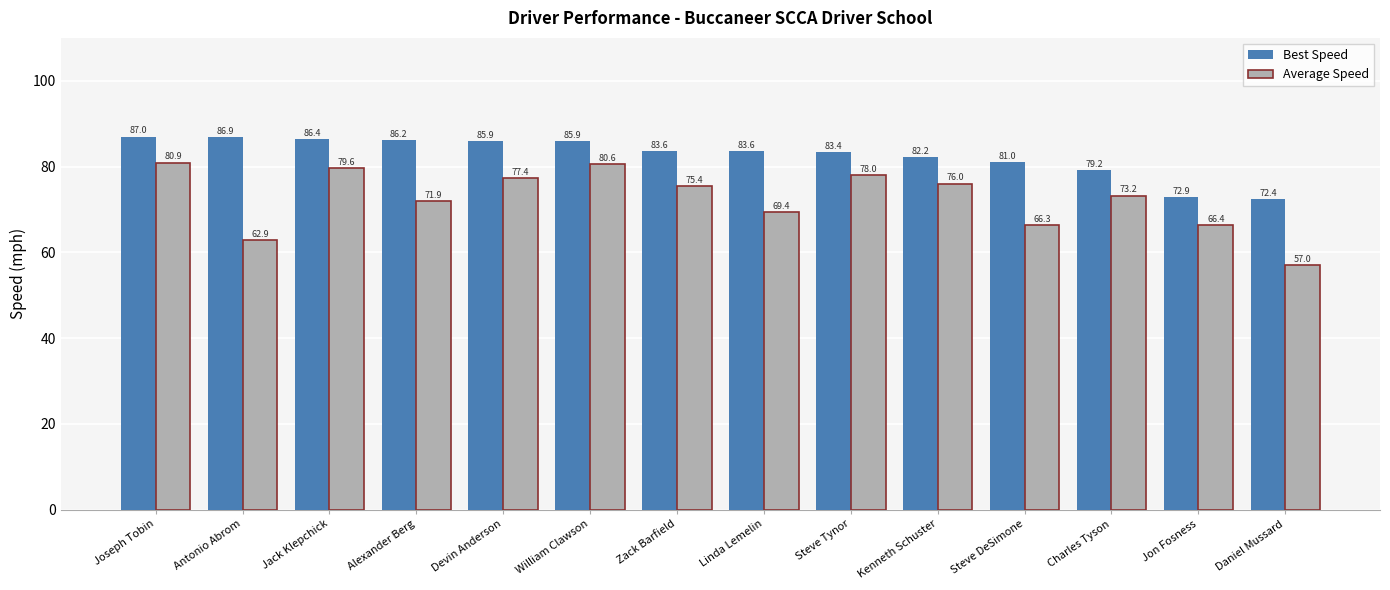

What is the minimum value for Average Speed?

57.0